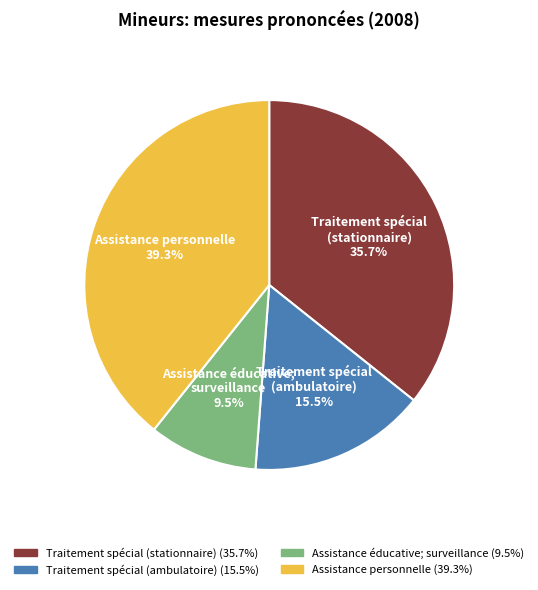

Is there a majority slice in this chart?

No